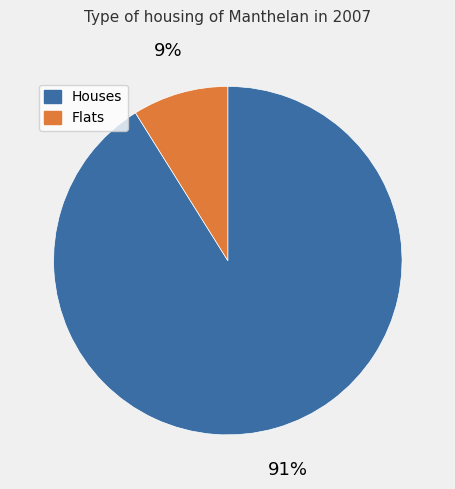

How many slices are in this pie chart?

2